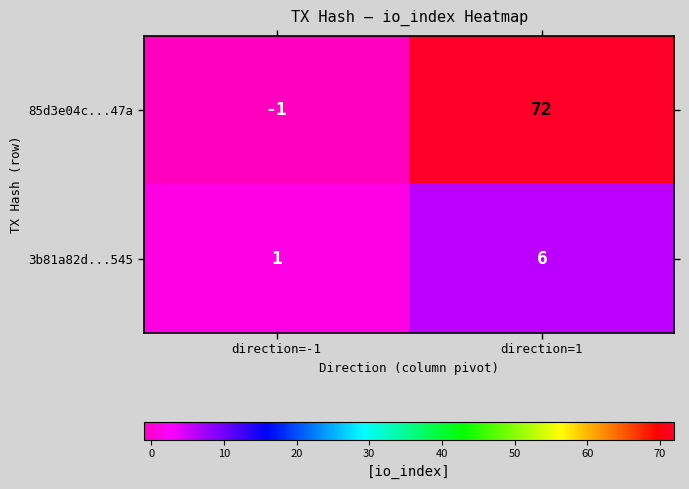

List the series in order of their overall mean, highest first.

85d3e04c...47a, 3b81a82d...545